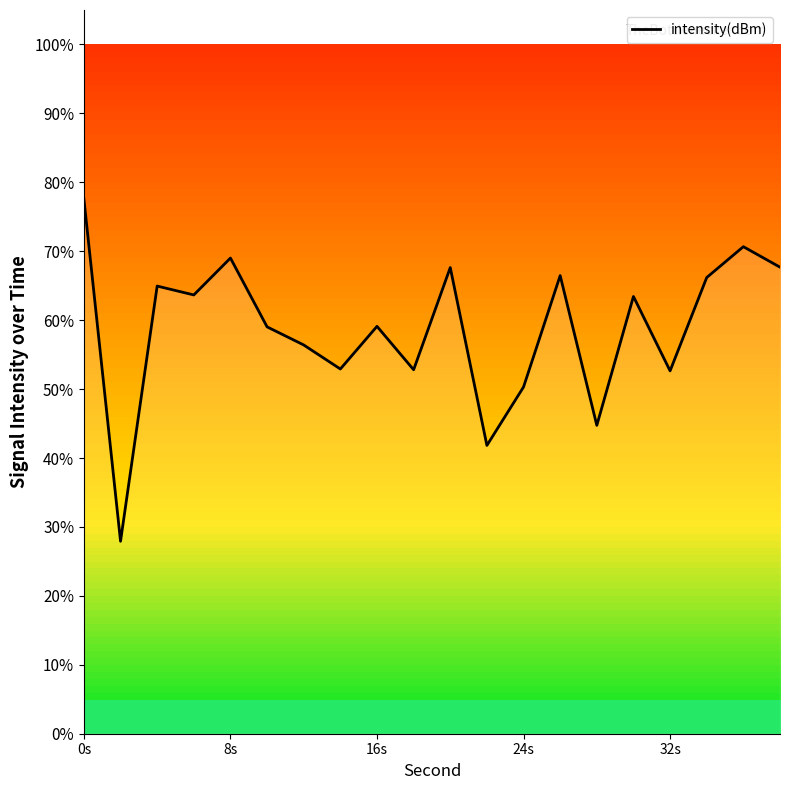

What is the difference between the maximum and minimum values?

49.7